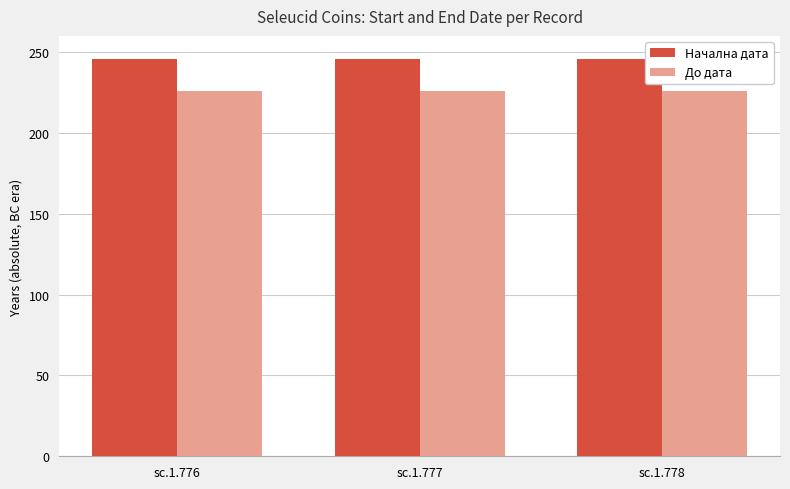

True or false: Начална дата has a value of 327 at sc.1.777.

False